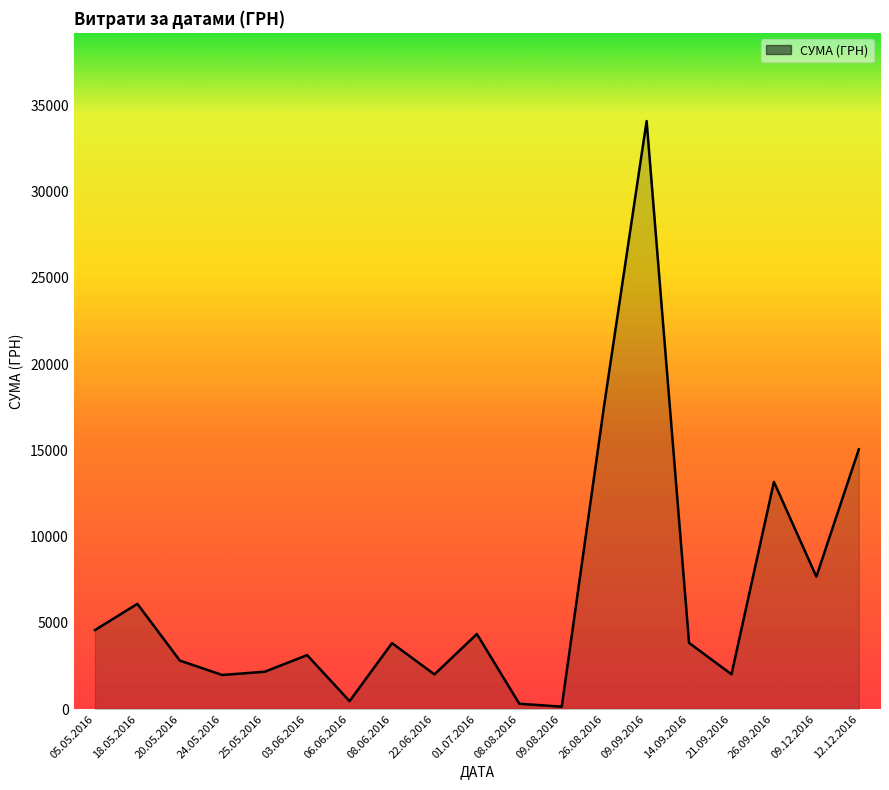

Approximately how many times larger is the value at 14.09.2016 compared to 09.12.2016?

0.5